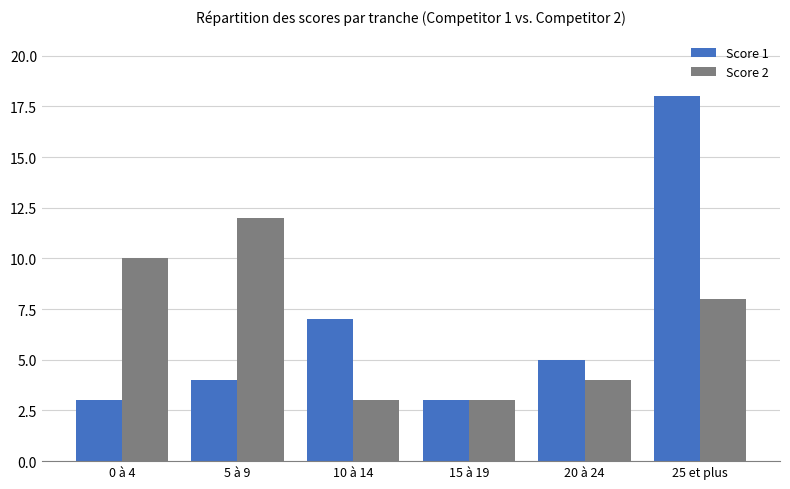

At which category does the chart reach its peak across all series?

25 et plus